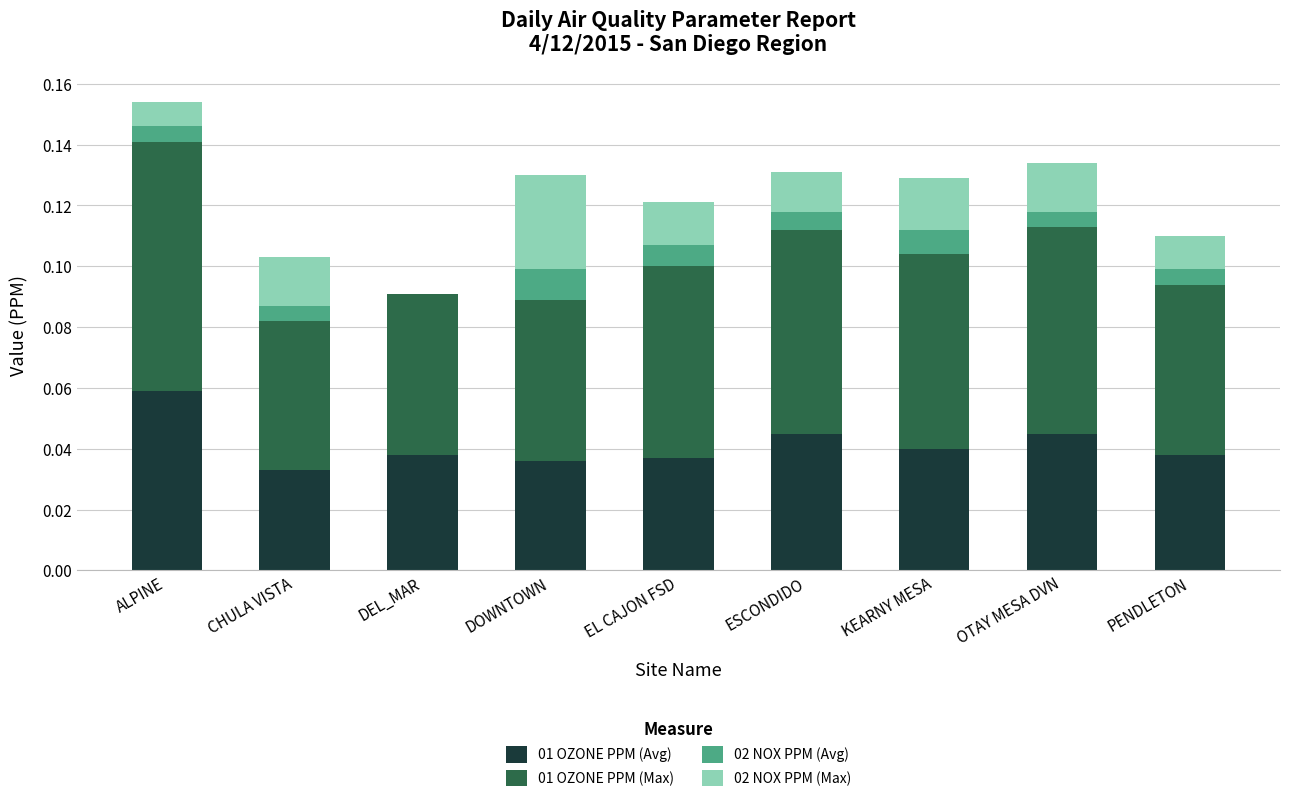

Which category has the highest value in the 01 OZONE PPM (Avg) series?

ALPINE